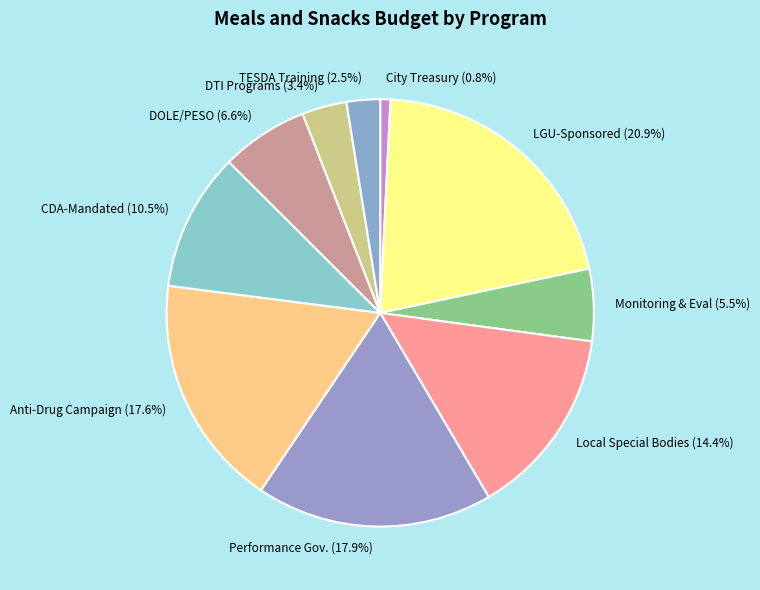

What percentage do TESDA Training and DTI Programs together represent?

5.9%